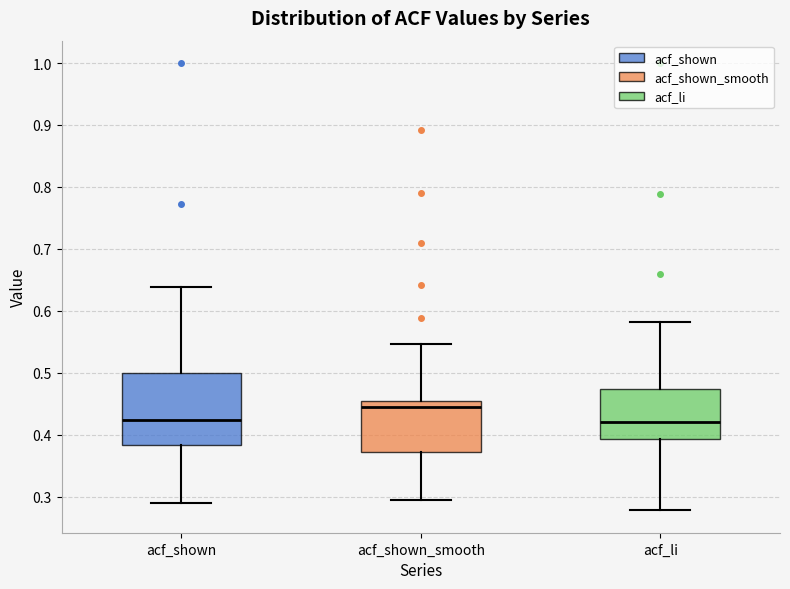

Reading left to right, read every box against the y-axis: the position of its median line, the range the box covers, and the ends of its whiskers. The values are not printed on the chart, so give them approximately, as read against the axis.

acf_shown: median 0.42, box 0.38 to 0.50, whiskers 0.29 to 0.64
acf_shown_smooth: median 0.44, box 0.37 to 0.46, whiskers 0.29 to 0.55
acf_li: median 0.42, box 0.39 to 0.47, whiskers 0.28 to 0.58